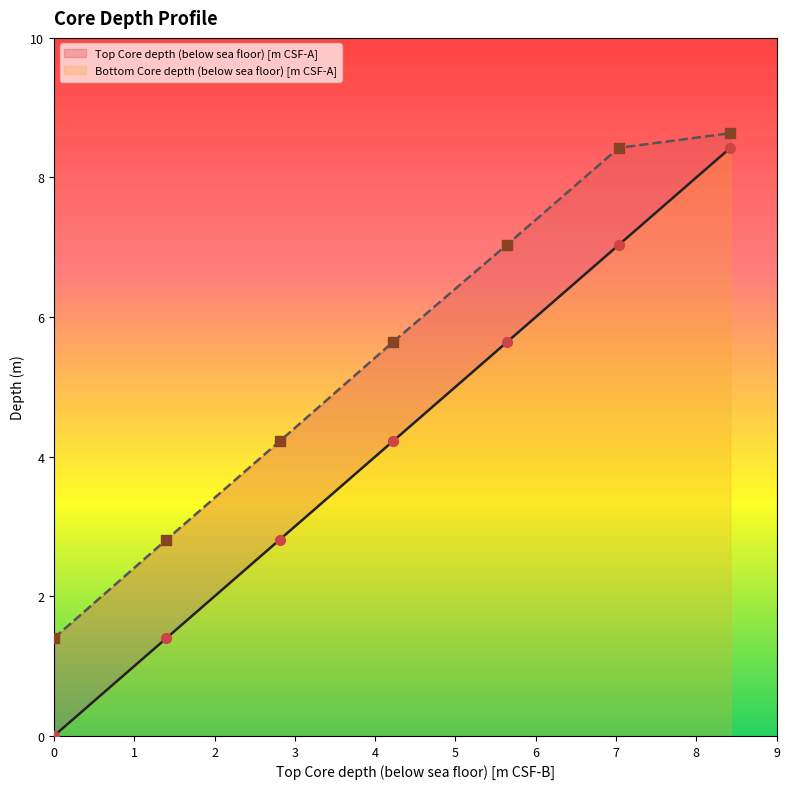

Is the value of Bottom Core depth (below sea floor) [m CSF-A] at 4.22 greater than the value of Top Core depth (below sea floor) [m CSF-A] at 4.22?

Yes